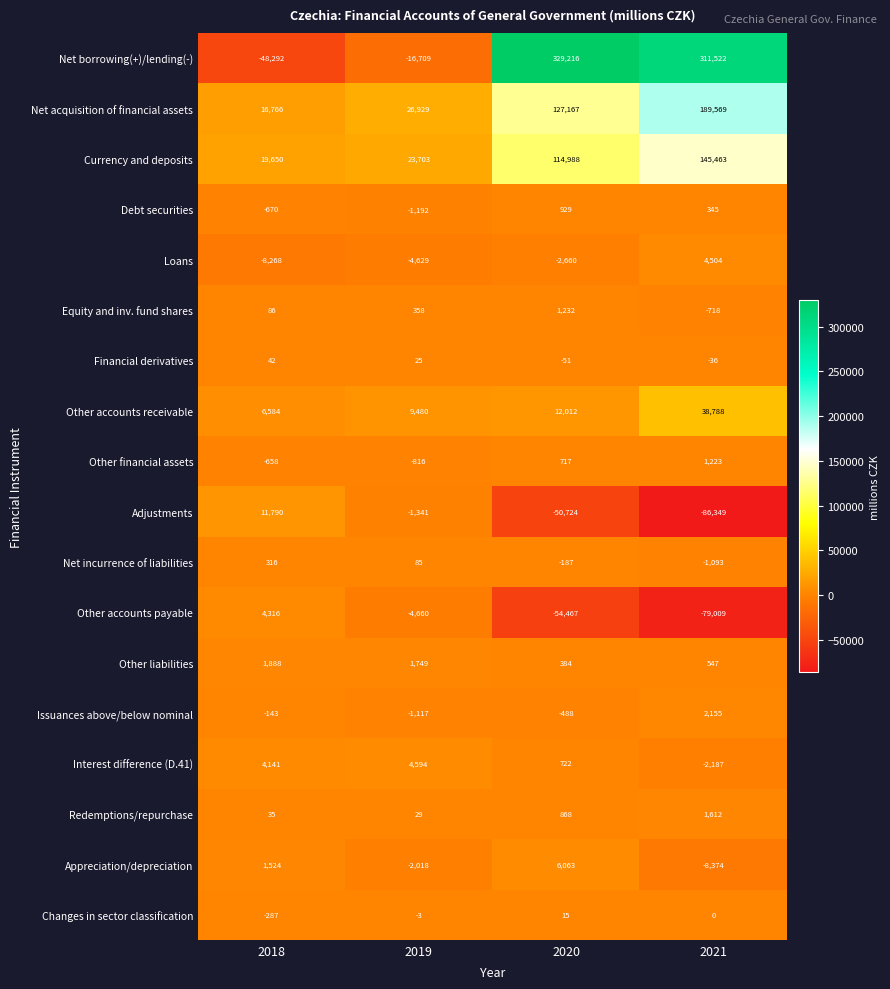

At which category is the sum across all series the highest?

2021